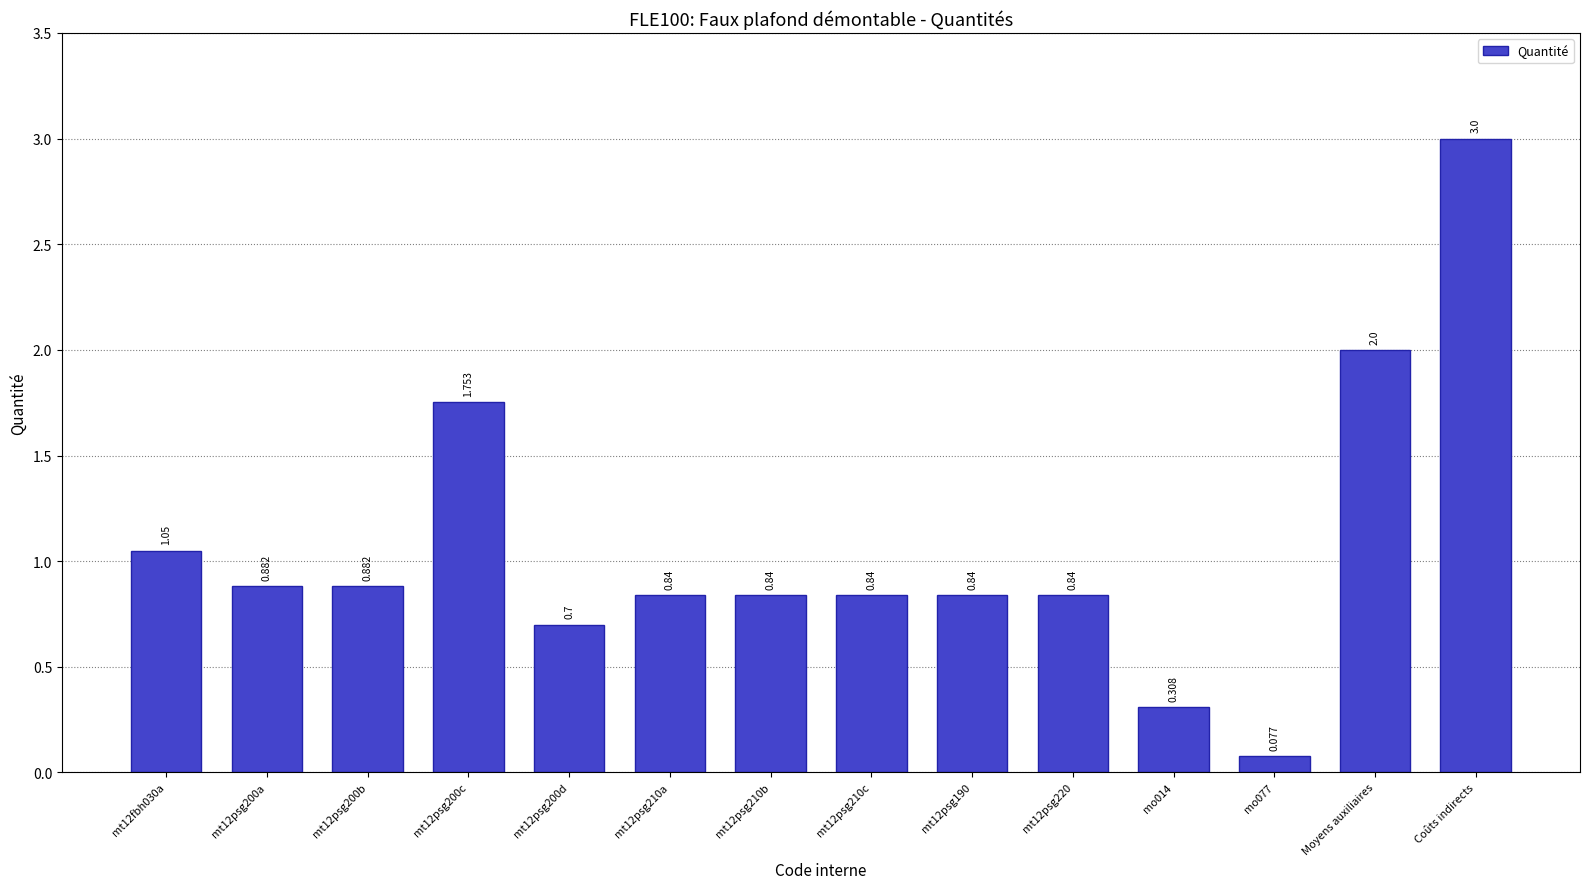

Which has a higher value, Moyens auxiliaires or mt12psg190?

Moyens auxiliaires